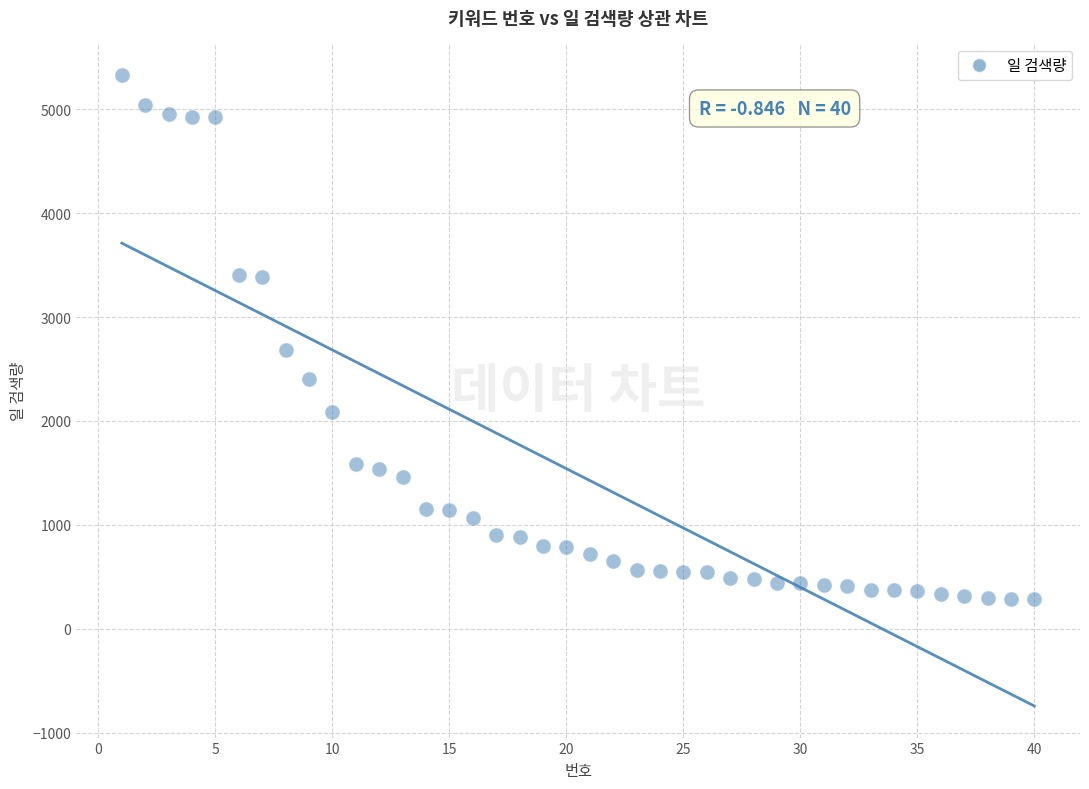

What Y value in the scatter plot is closest to 2810?

2683